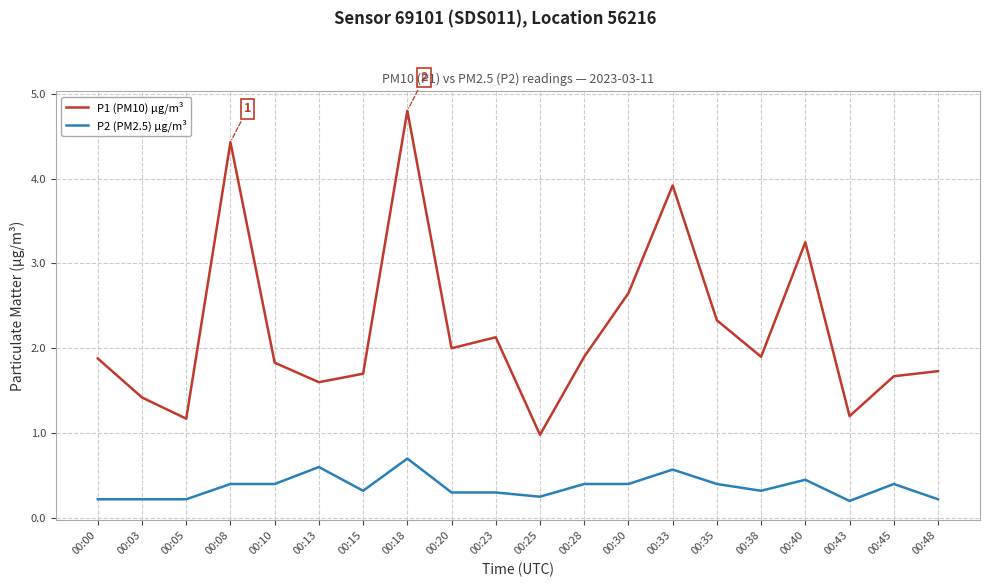

At which category does the chart reach its peak across all series?

00:18